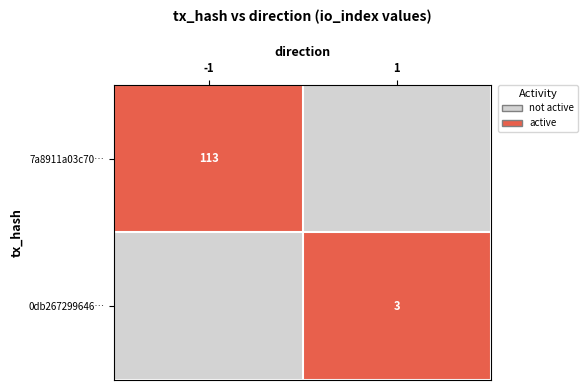

Is the value of 7a8911a03c70… at -1 greater than the value of 0db267299646… at 1?

Yes